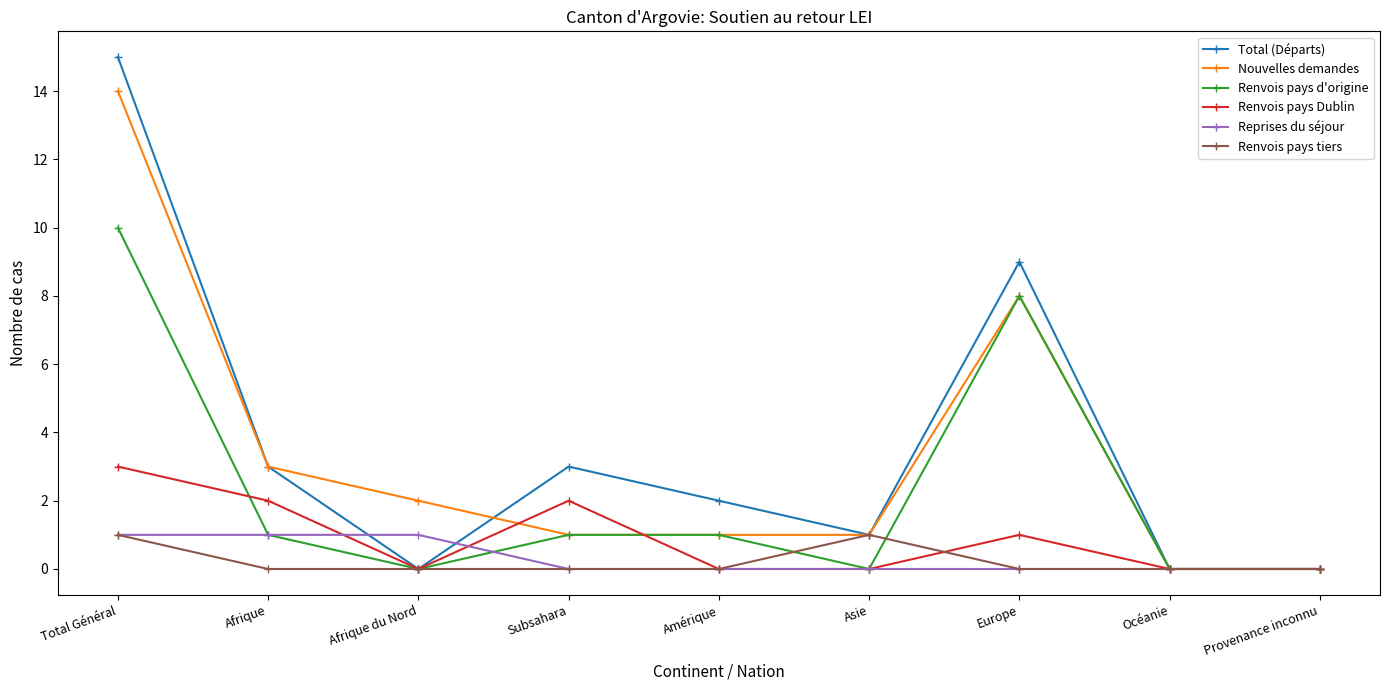

How many lines are shown in the chart?

6